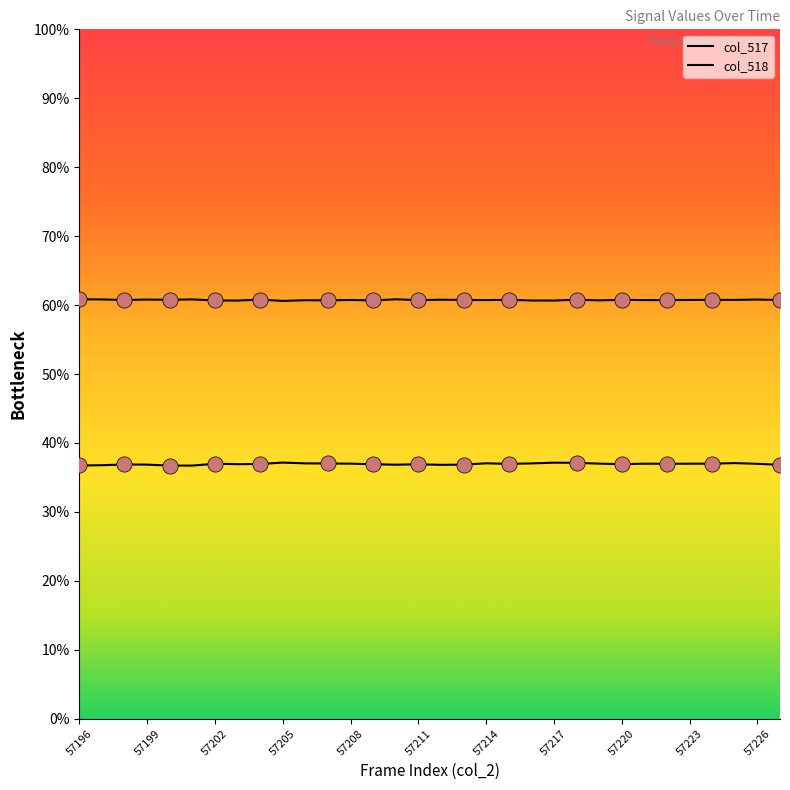

Which series has the largest total across all categories?

col_518